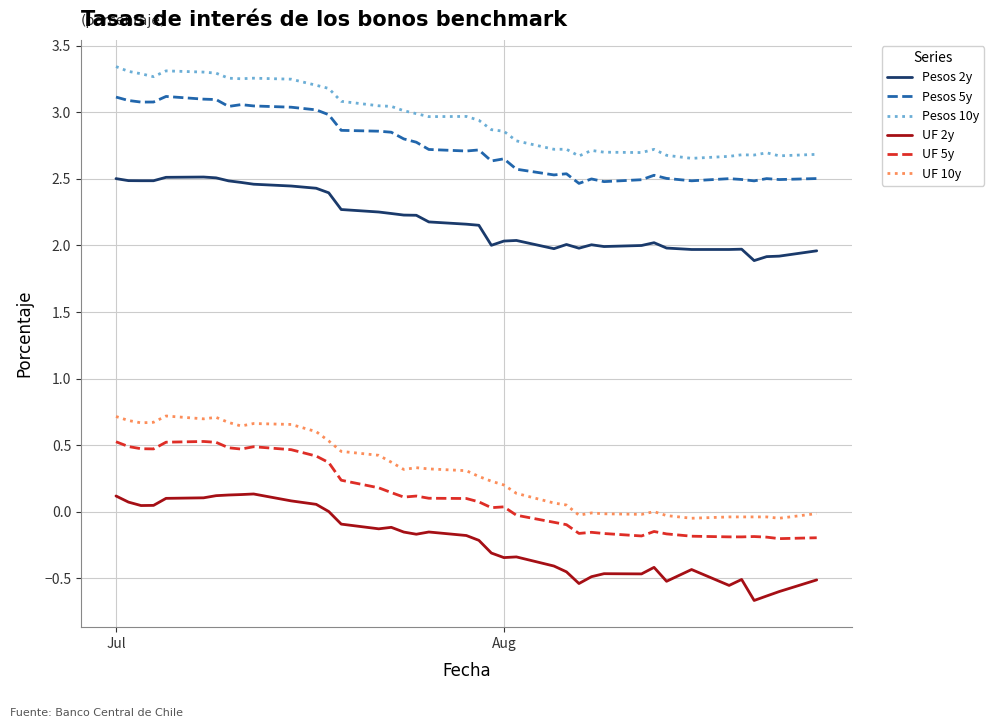

List the series in order of their peak value, lowest first.

UF 2y, UF 5y, UF 10y, Pesos 2y, Pesos 5y, Pesos 10y